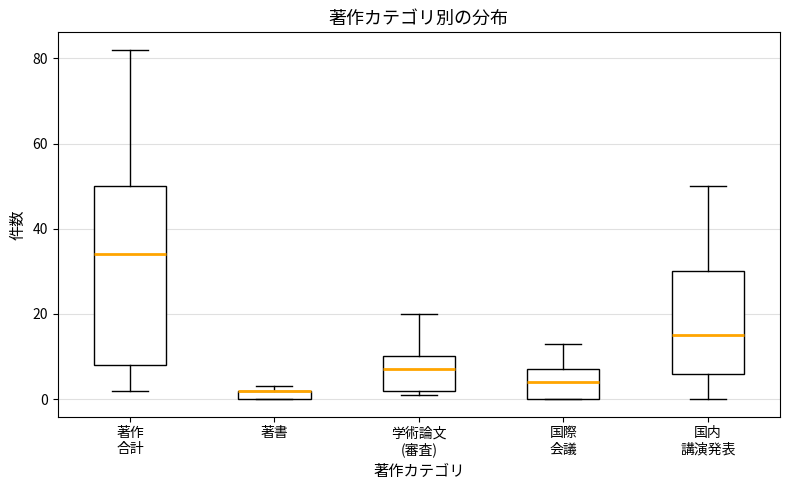

Where does the upper whisker of the box for 学術論文 (審査) end on the y-axis? The values are not printed on the chart, so give them approximately, as read against the axis.

20